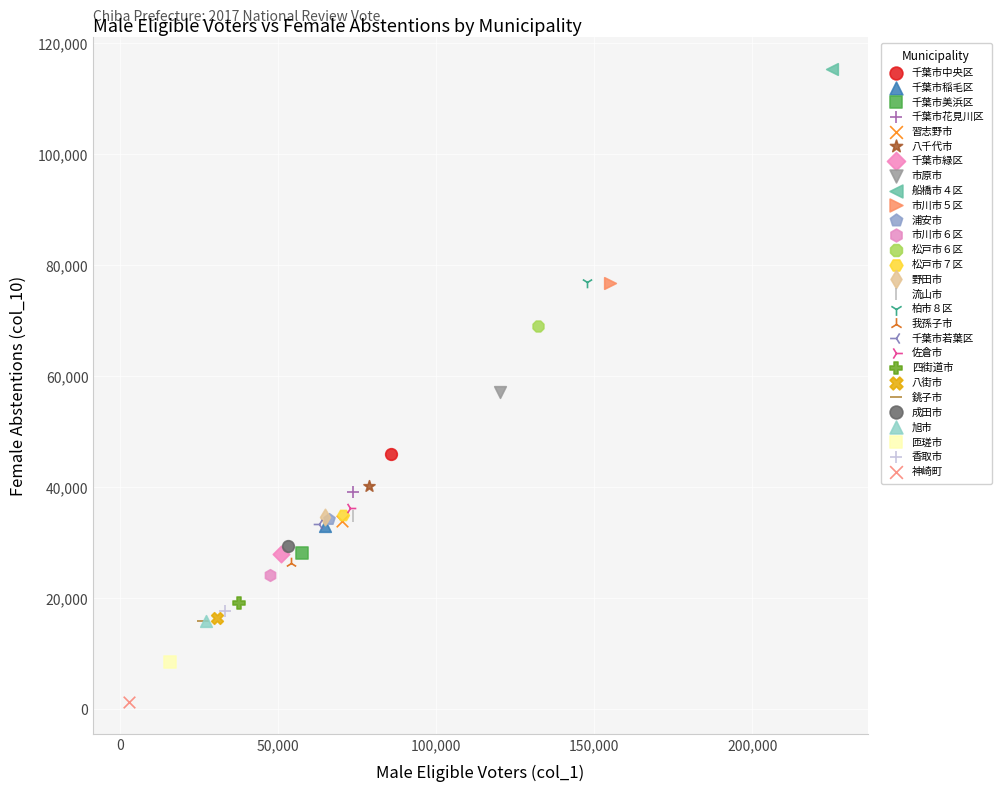

What are all the series names shown in the legend?

千葉市中央区, 千葉市稲毛区, 千葉市美浜区, 千葉市花見川区, 習志野市, 八千代市, 千葉市緑区, 市原市, 船橋市４区, 市川市５区, 浦安市, 市川市６区, 松戸市６区, 松戸市７区, 野田市, 流山市, 柏市８区, 我孫子市, 千葉市若葉区, 佐倉市, 四街道市, 八街市, 銚子市, 成田市, 旭市, 匝瑳市, 香取市, 神崎町